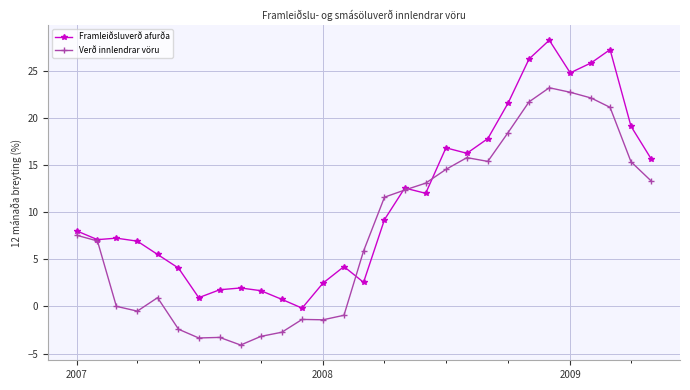

True or false: Verð innlendrar vöru has more than 1 interior local peaks.

True